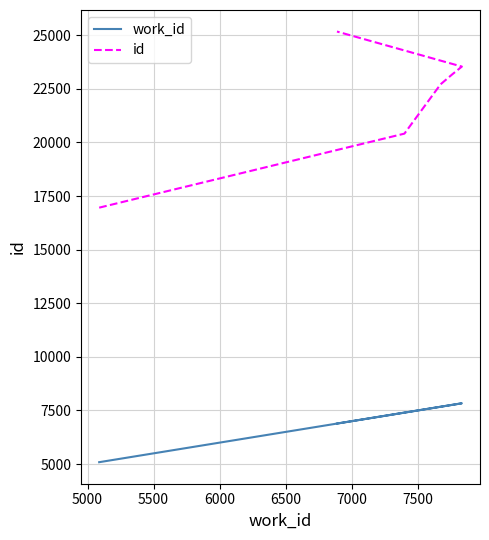

Which series has the largest range (max minus min)?

id